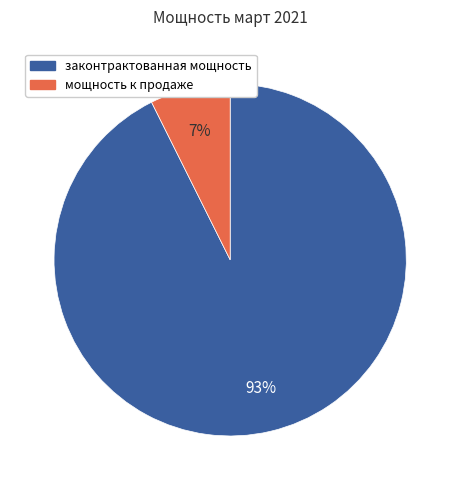

To the nearest percent, what is the average slice percentage?

50%